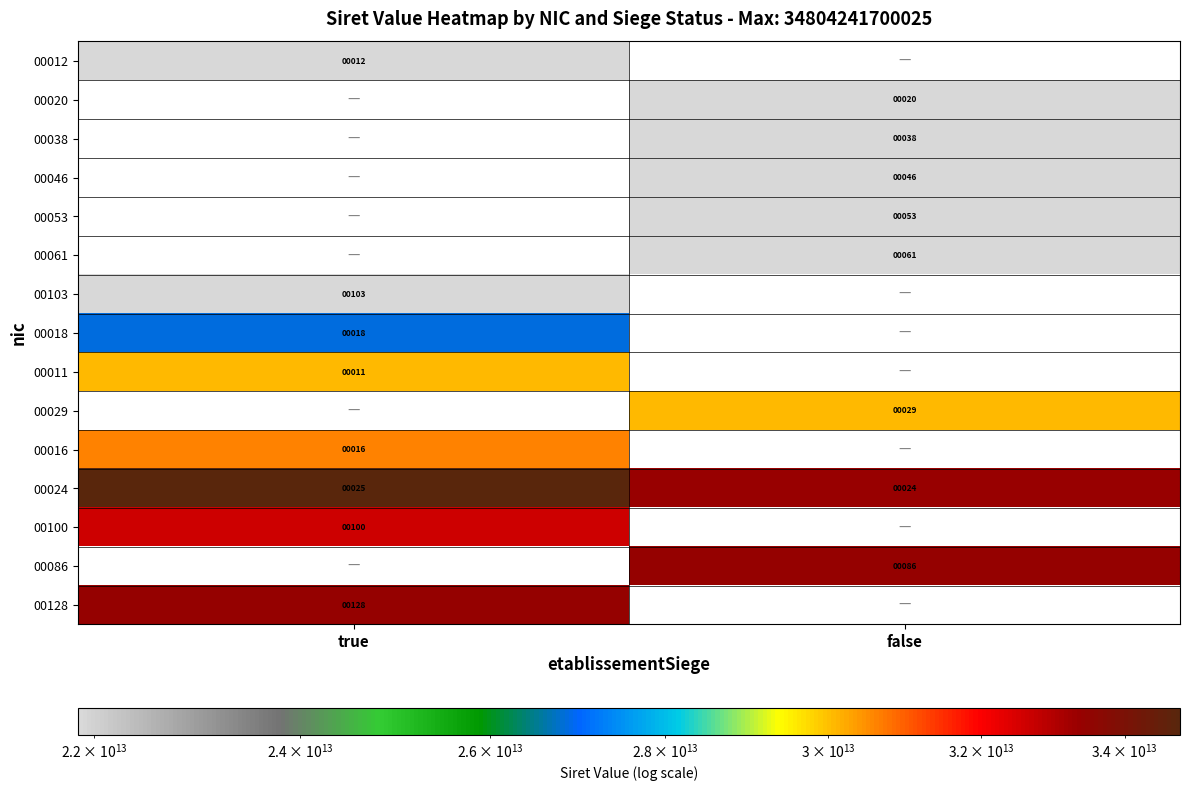

The 00018 series shows 18 at true. True or false?

True